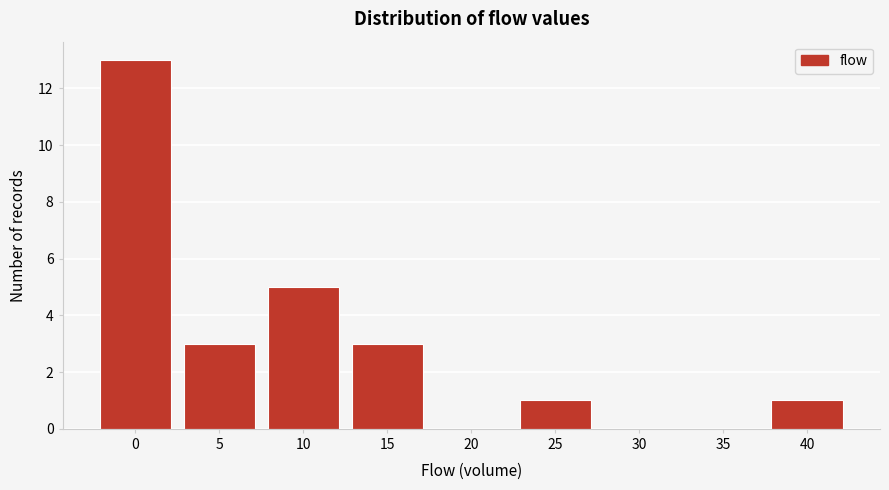

Reading right to left, list all the values displayed in this chart.

40=1	35=0	30=0	25=1	20=0	15=3	10=5	5=3	0=13